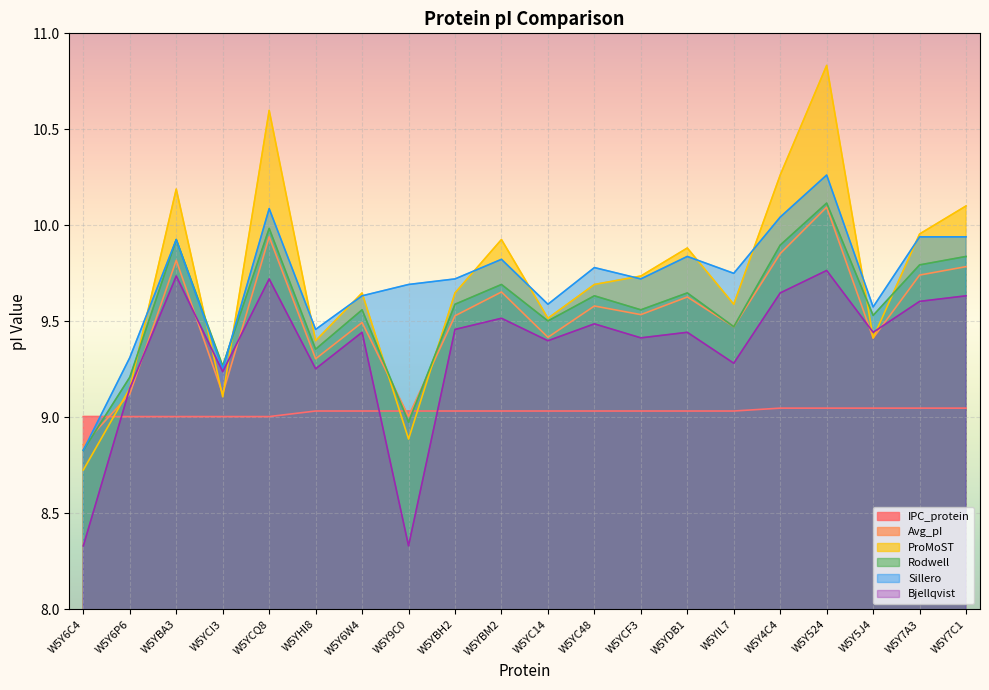

What is the value of the ProMoST point at the 13th from the left?

9.7